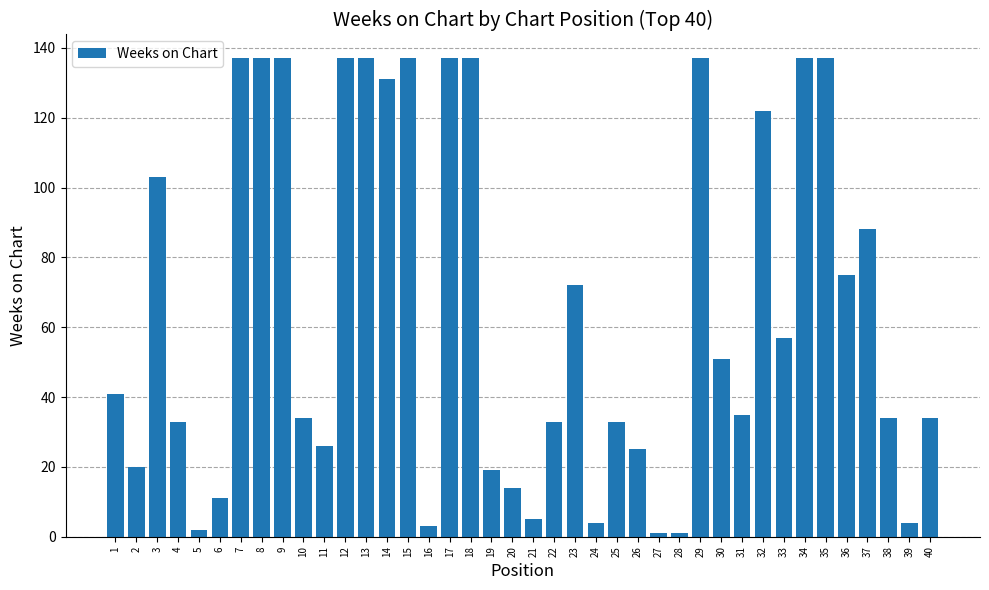

The chart shows a value of 137 at 18. True or false?

True